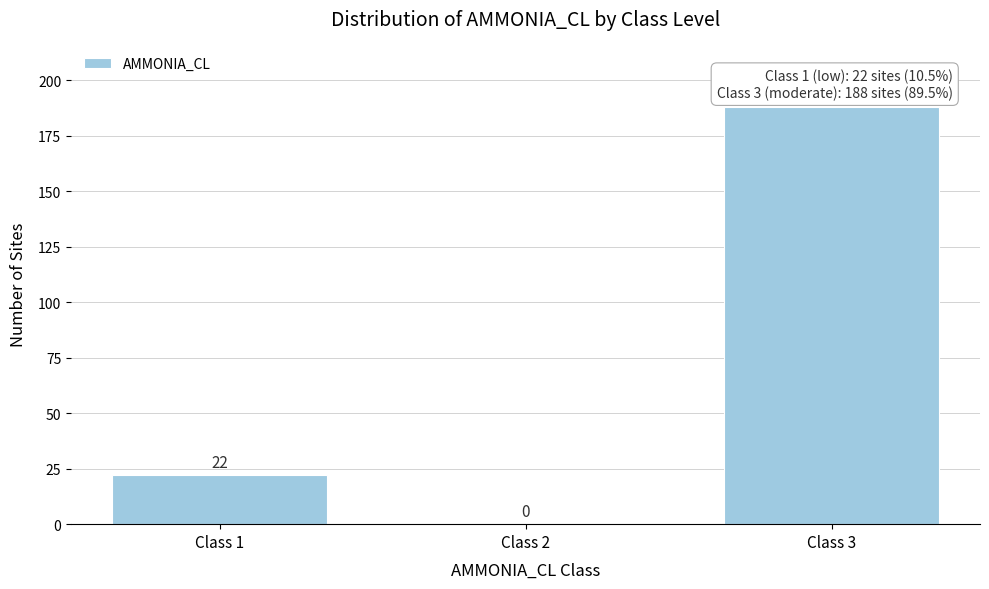

Reading left to right, list every bar in this chart as the range it spans on the x-axis followed by its height.

0.5 to 1.5: 22
1.5 to 2.5: 0
2.5 to 3.5: 188